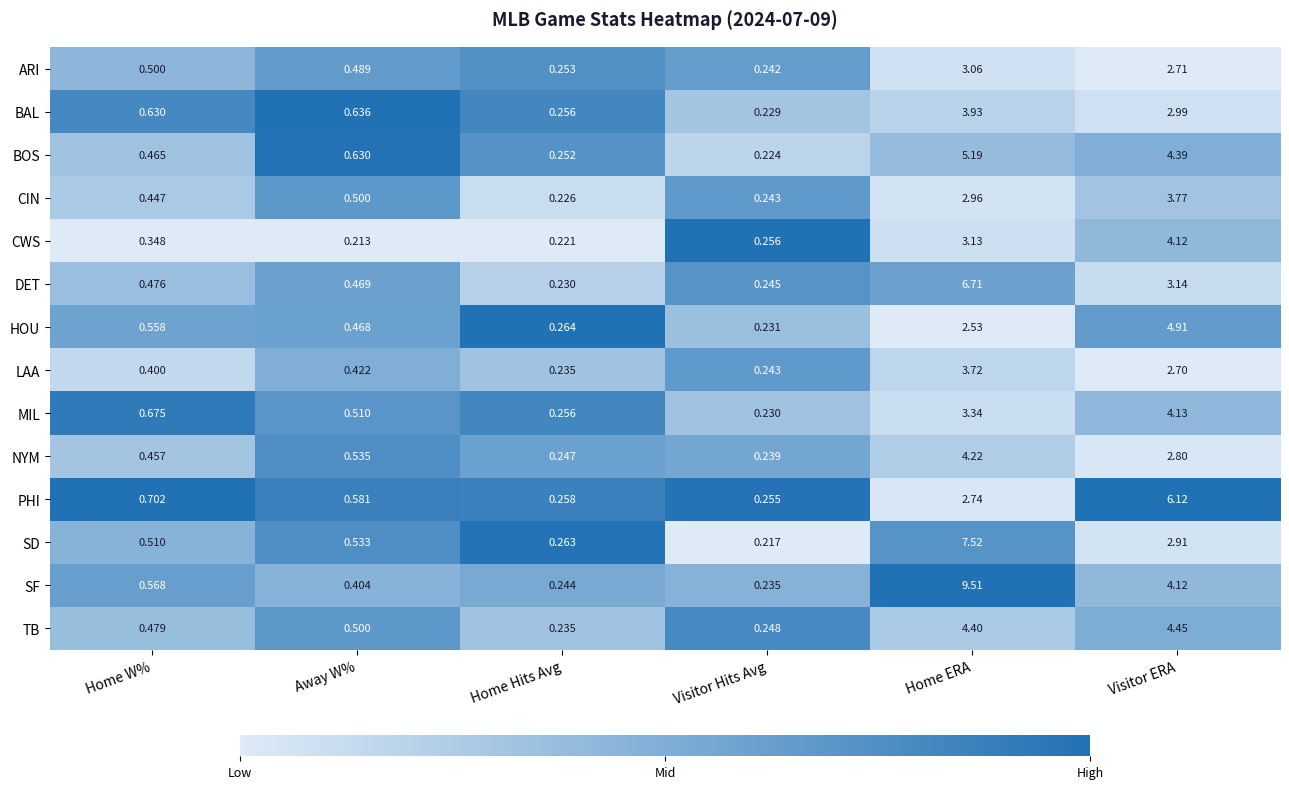

Which series changed the most between Home Hits Avg and Visitor Hits Avg?

SD